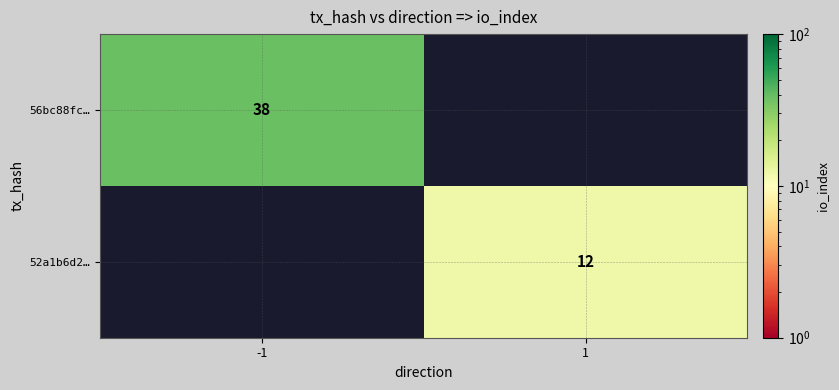

The value of 56bc88fc… at -1 is 38. True or false?

True